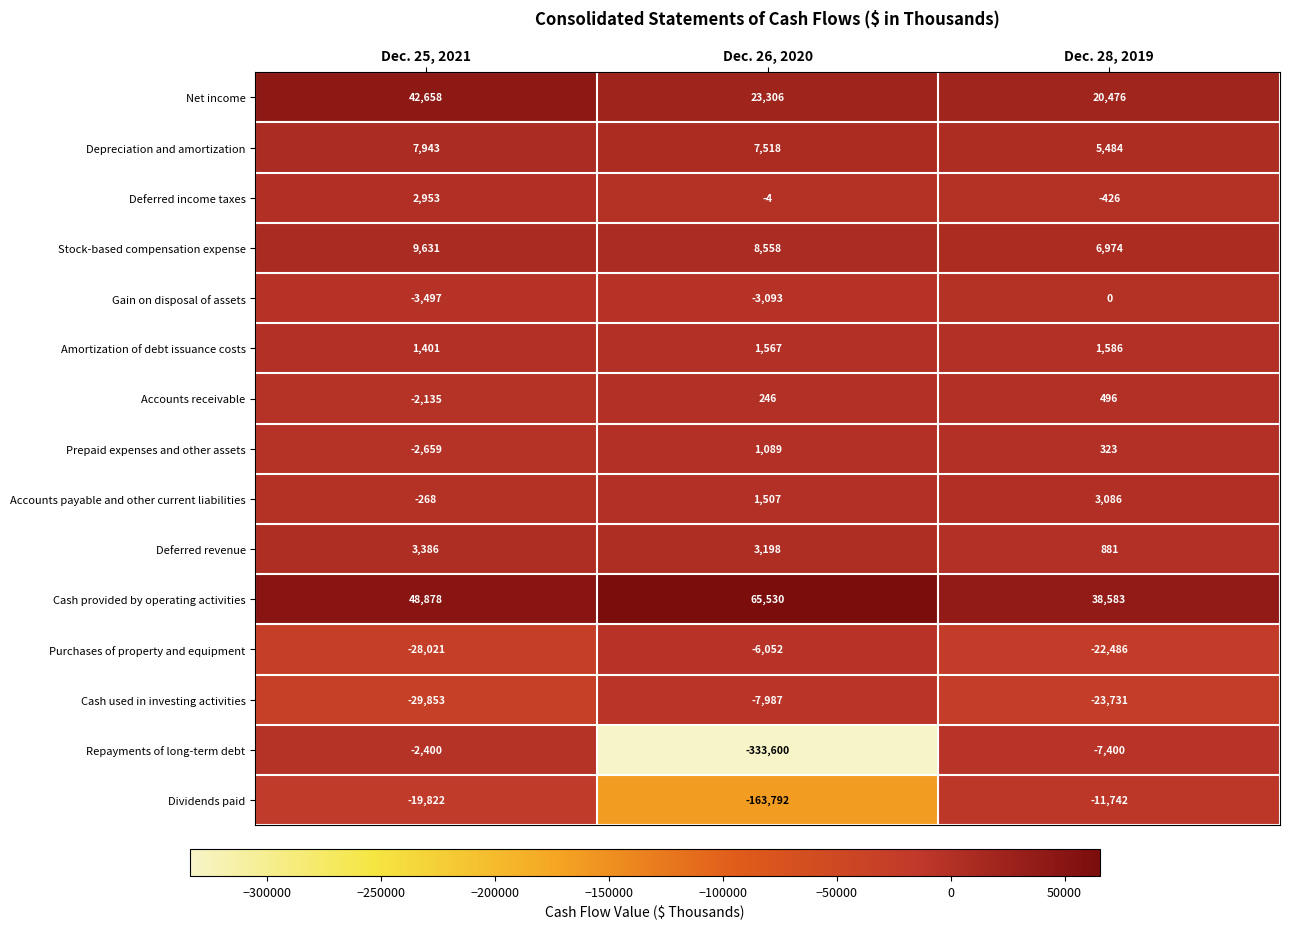

At Dec. 26, 2020, list the series in order from smallest to largest.

Repayments of long-term debt, Dividends paid, Cash used in investing activities, Purchases of property and equipment, Gain on disposal of assets, Deferred income taxes, Accounts receivable, Prepaid expenses and other assets, Accounts payable and other current liabilities, Amortization of debt issuance costs, Deferred revenue, Depreciation and amortization, Stock-based compensation expense, Net income, Cash provided by operating activities